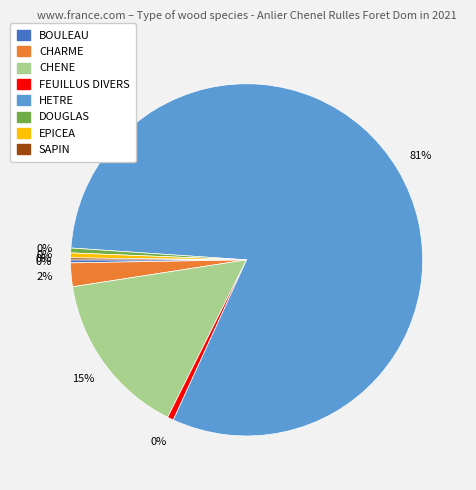

Which category has the smallest portion of the pie?

SAPIN